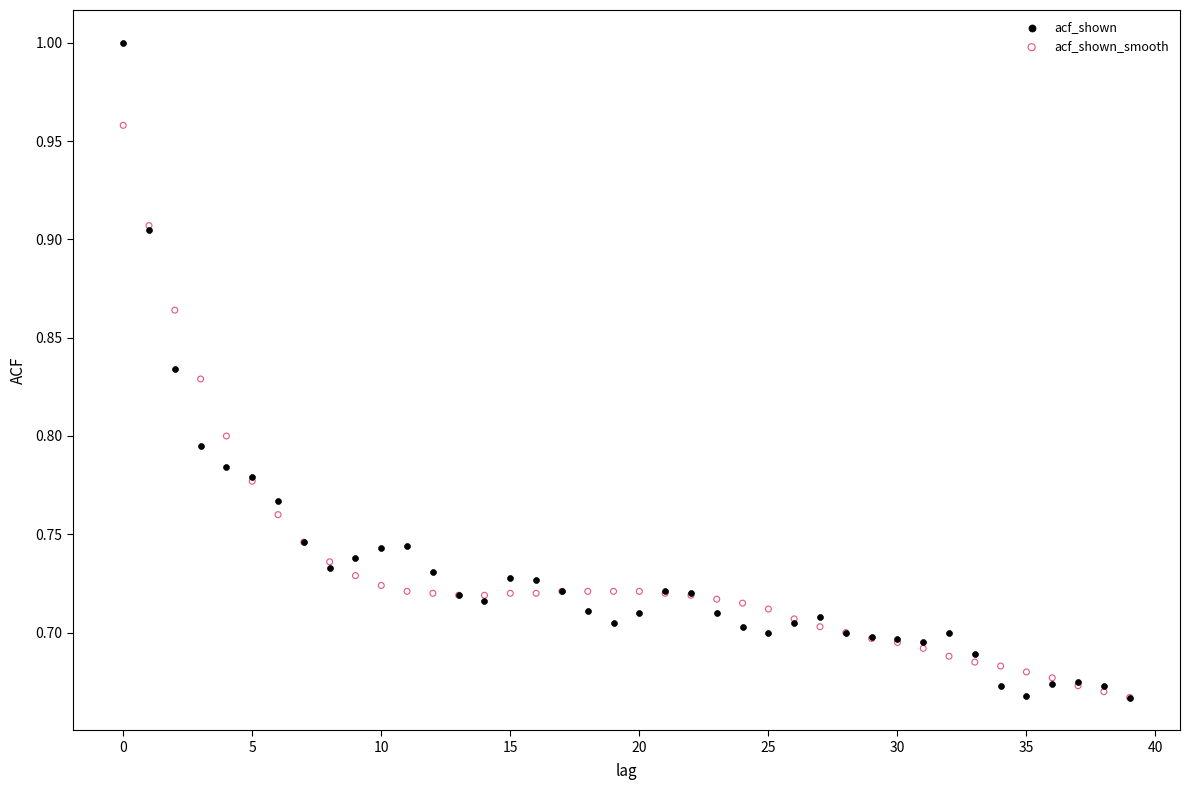

Which series reaches the maximum Y coordinate?

acf_shown